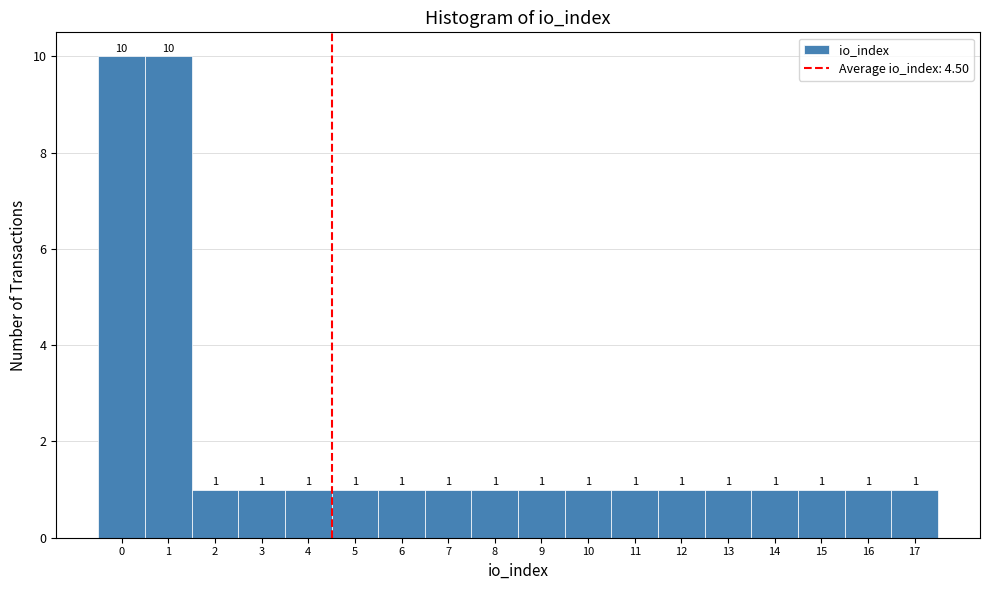

Reading left to right, list every bar in this chart as the range it spans on the x-axis followed by its height.

-0.5 to 0.5: 10
0.5 to 1.5: 10
1.5 to 2.5: 1
2.5 to 3.5: 1
3.5 to 4.5: 1
4.5 to 5.5: 1
5.5 to 6.5: 1
6.5 to 7.5: 1
7.5 to 8.5: 1
8.5 to 9.5: 1
9.5 to 10.5: 1
10.5 to 11.5: 1
11.5 to 12.5: 1
12.5 to 13.5: 1
13.5 to 14.5: 1
14.5 to 15.5: 1
15.5 to 16.5: 1
16.5 to 17.5: 1